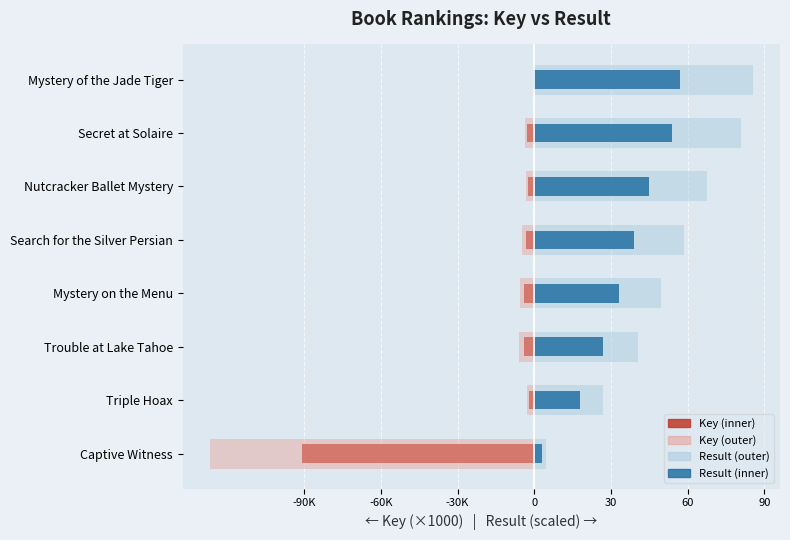

How many values in the Key (light) series exceed -3?

2